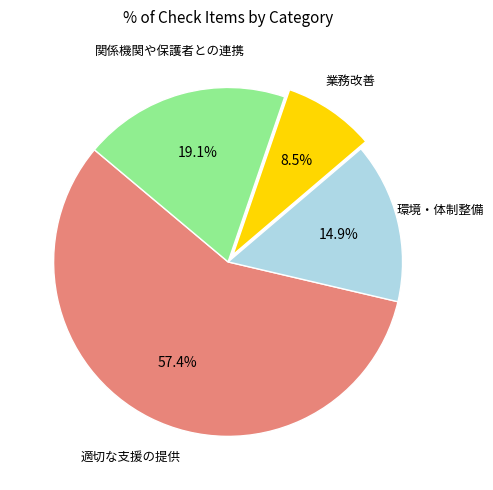

How many slices are in this pie chart?

4